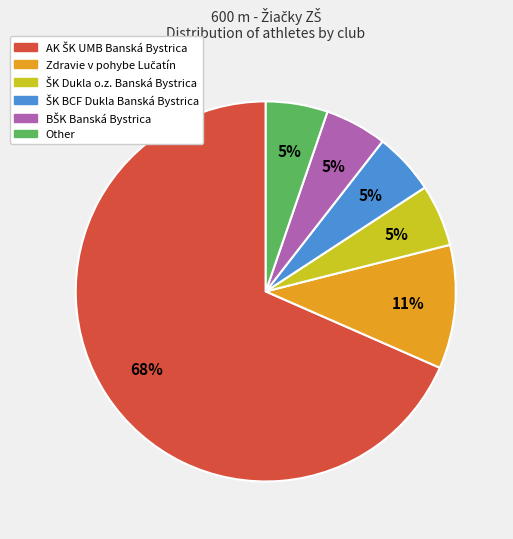

How many slices are in this pie chart?

6